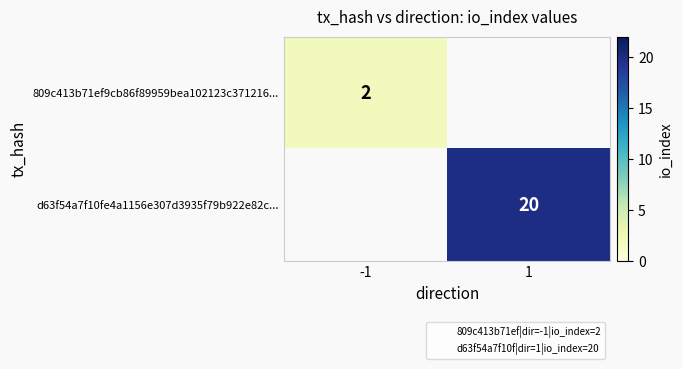

What is the difference between the d63f54a7f10fe4a1156e307d3935f79b922e82c... values at -1 and 1?

20